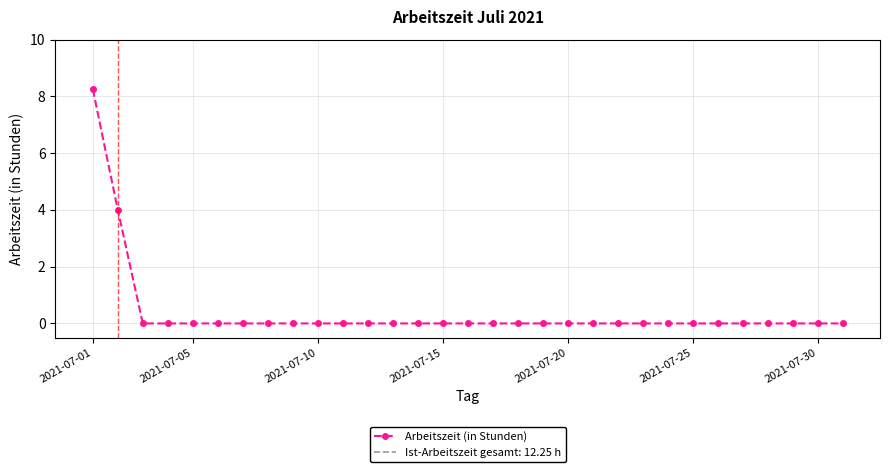

Is it true that Arbeitszeit (in Stunden) equals 0.0 at 2021-07-10?

True